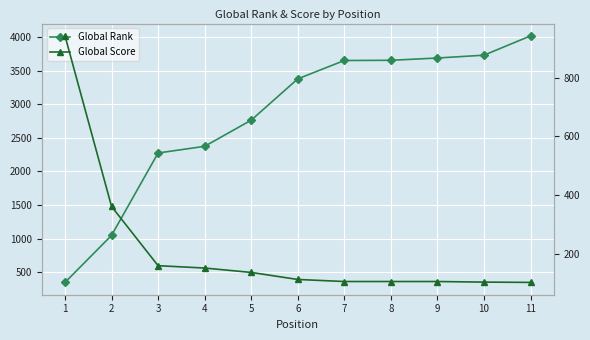

What is the minimum value for Global Score?

102